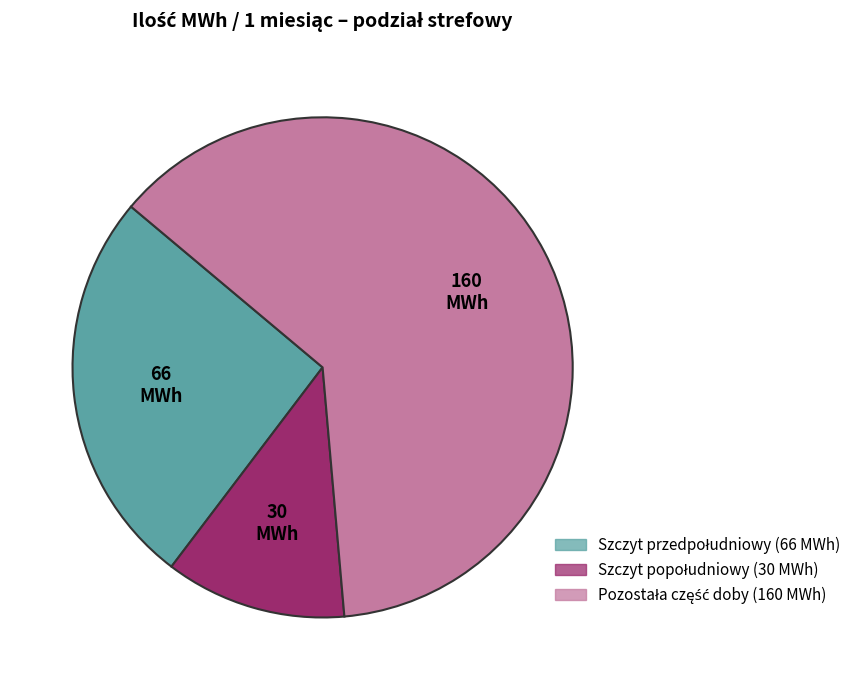

Does any single category account for the majority?

Yes